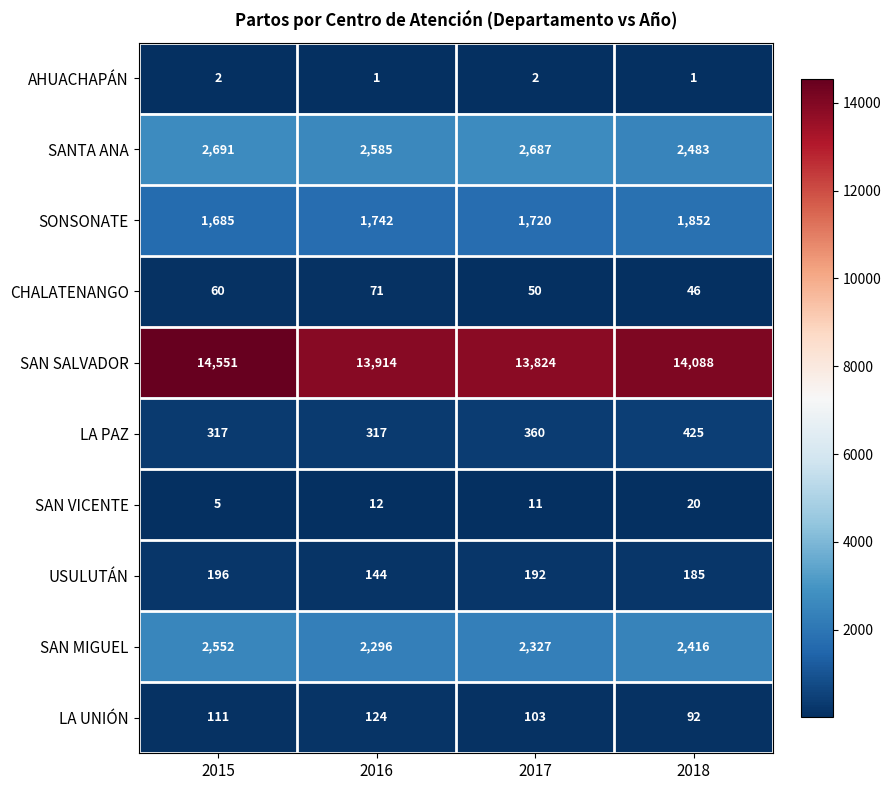

At 2015, list the series in order from largest to smallest.

SAN SALVADOR, SANTA ANA, SAN MIGUEL, SONSONATE, LA PAZ, USULUTÁN, LA UNIÓN, CHALATENANGO, SAN VICENTE, AHUACHAPÁN